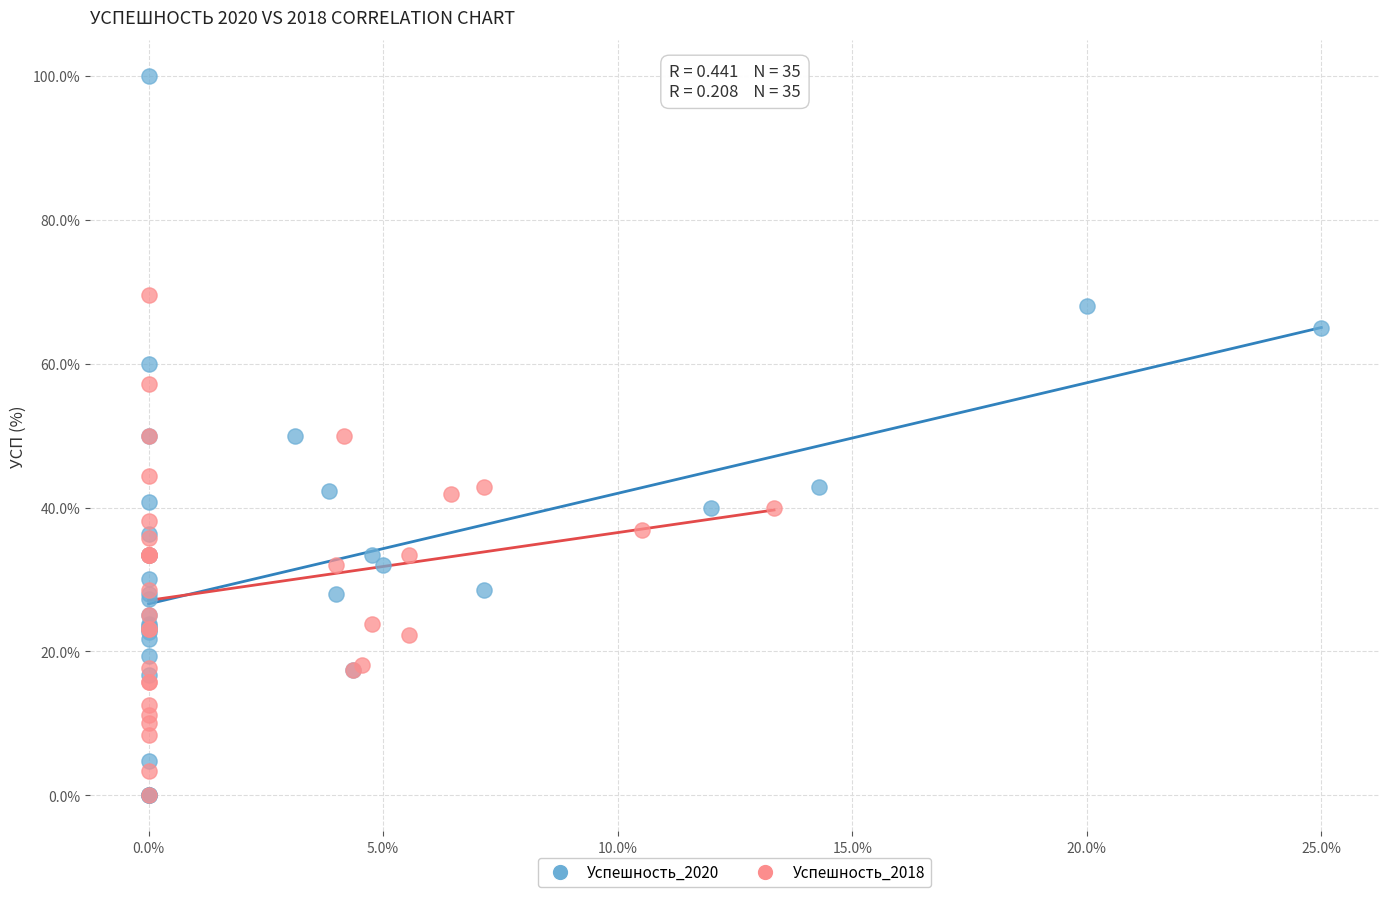

Which series contains the highest Y value?

Успешность_2020